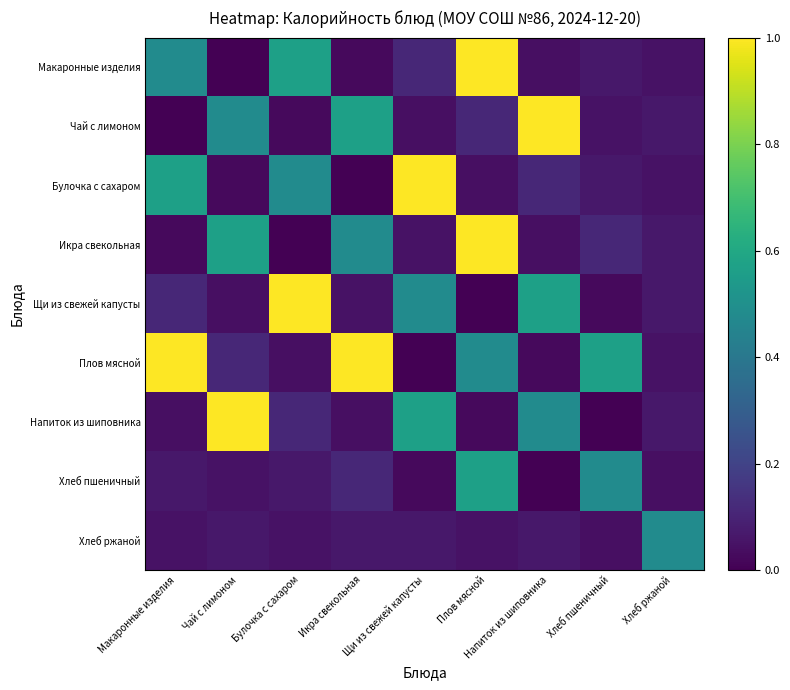

Reading left to right, extract all data points from this chart.

Макаронные изделия: Макаронные изделия=0.5	Чай с лимоном=0.0	Булочка с сахаром=0.6	Икра свекольная=0.0	Щи из свежей капусты=0.1	Плов мясной=1.0	Напиток из шиповника=0.0	Хлеб пшеничный=0.1	Хлеб ржаной=0.0
Чай с лимоном: Макаронные изделия=0.0	Чай с лимоном=0.5	Булочка с сахаром=0.0	Икра свекольная=0.6	Щи из свежей капусты=0.0	Плов мясной=0.1	Напиток из шиповника=1.0	Хлеб пшеничный=0.0	Хлеб ржаной=0.1
Булочка с сахаром: Макаронные изделия=0.6	Чай с лимоном=0.0	Булочка с сахаром=0.5	Икра свекольная=0.0	Щи из свежей капусты=1.0	Плов мясной=0.0	Напиток из шиповника=0.1	Хлеб пшеничный=0.1	Хлеб ржаной=0.0
Икра свекольная: Макаронные изделия=0.0	Чай с лимоном=0.6	Булочка с сахаром=0.0	Икра свекольная=0.5	Щи из свежей капусты=0.0	Плов мясной=1.0	Напиток из шиповника=0.0	Хлеб пшеничный=0.1	Хлеб ржаной=0.1
Щи из свежей капусты: Макаронные изделия=0.1	Чай с лимоном=0.0	Булочка с сахаром=1.0	Икра свекольная=0.0	Щи из свежей капусты=0.5	Плов мясной=0.0	Напиток из шиповника=0.6	Хлеб пшеничный=0.0	Хлеб ржаной=0.1
Плов мясной: Макаронные изделия=1.0	Чай с лимоном=0.1	Булочка с сахаром=0.0	Икра свекольная=1.0	Щи из свежей капусты=0.0	Плов мясной=0.5	Напиток из шиповника=0.0	Хлеб пшеничный=0.6	Хлеб ржаной=0.0
Напиток из шиповника: Макаронные изделия=0.0	Чай с лимоном=1.0	Булочка с сахаром=0.1	Икра свекольная=0.0	Щи из свежей капусты=0.6	Плов мясной=0.0	Напиток из шиповника=0.5	Хлеб пшеничный=0.0	Хлеб ржаной=0.1
Хлеб пшеничный: Макаронные изделия=0.1	Чай с лимоном=0.0	Булочка с сахаром=0.1	Икра свекольная=0.1	Щи из свежей капусты=0.0	Плов мясной=0.6	Напиток из шиповника=0.0	Хлеб пшеничный=0.5	Хлеб ржаной=0.0
Хлеб ржаной: Макаронные изделия=0.0	Чай с лимоном=0.1	Булочка с сахаром=0.0	Икра свекольная=0.1	Щи из свежей капусты=0.1	Плов мясной=0.0	Напиток из шиповника=0.1	Хлеб пшеничный=0.0	Хлеб ржаной=0.5